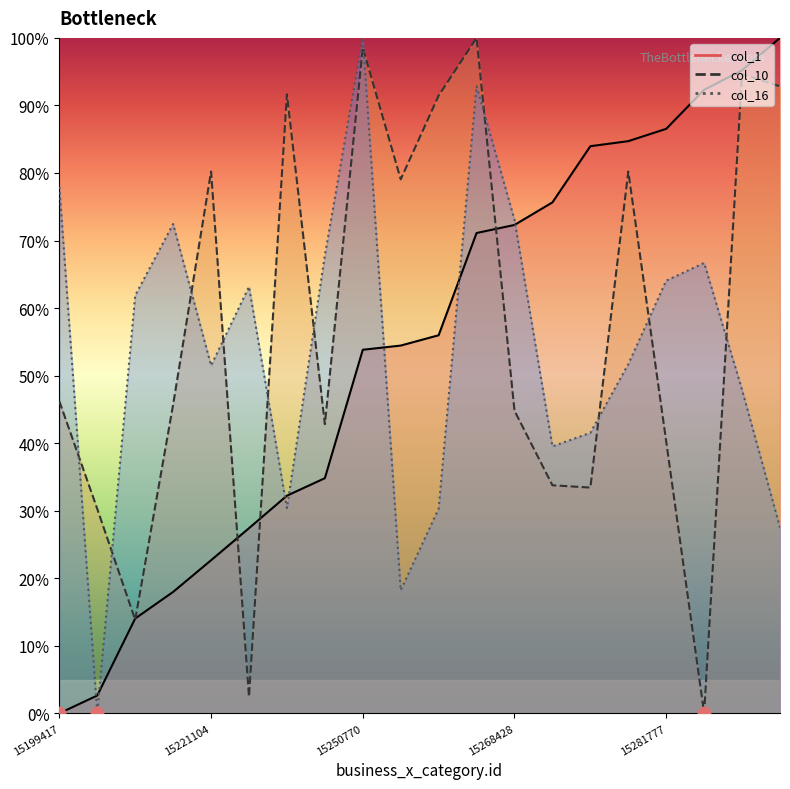

Which series has the widest spread of Y values?

col_1